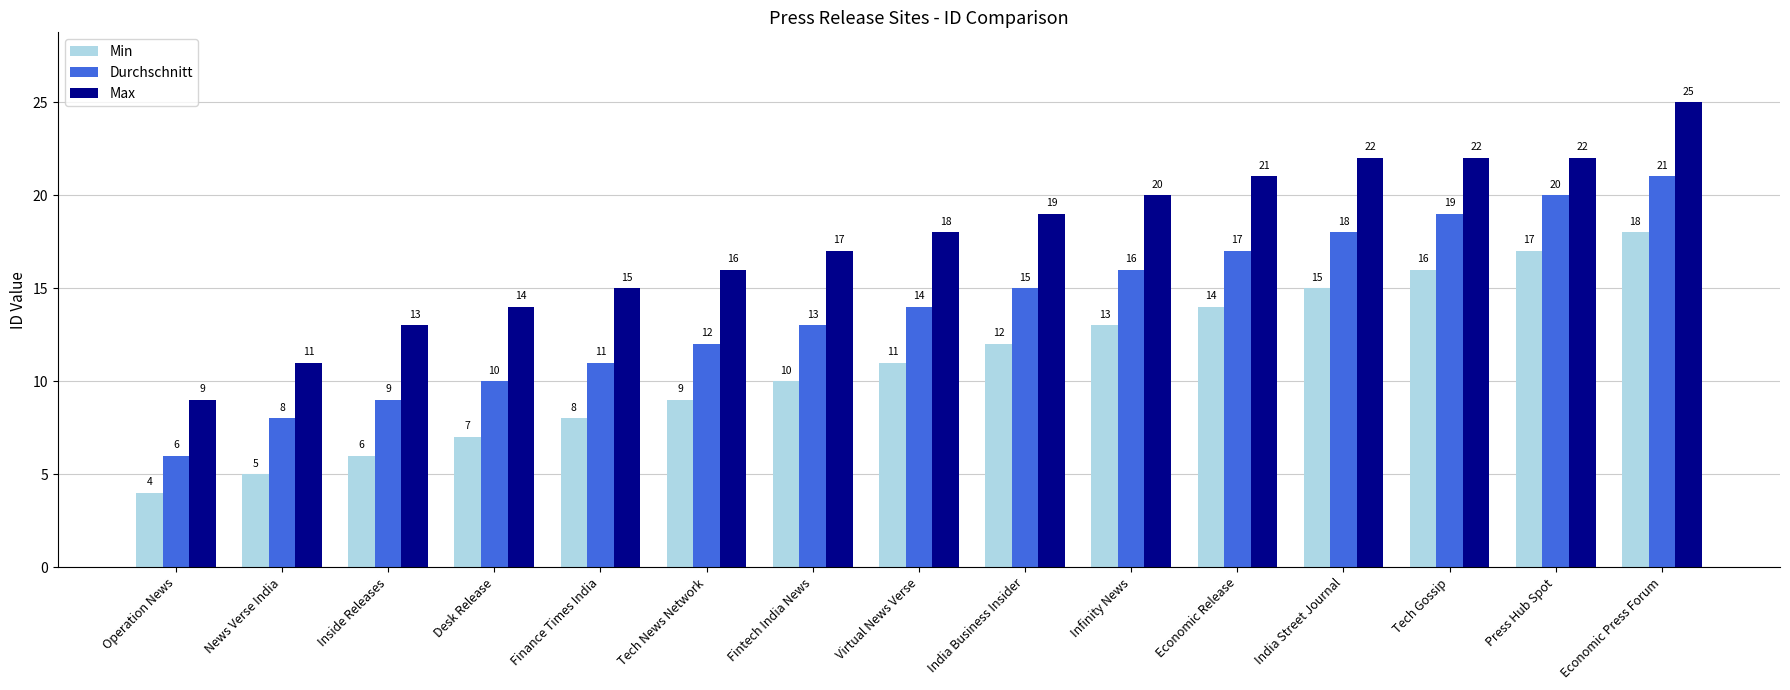

Count the number of data series in this chart.

3